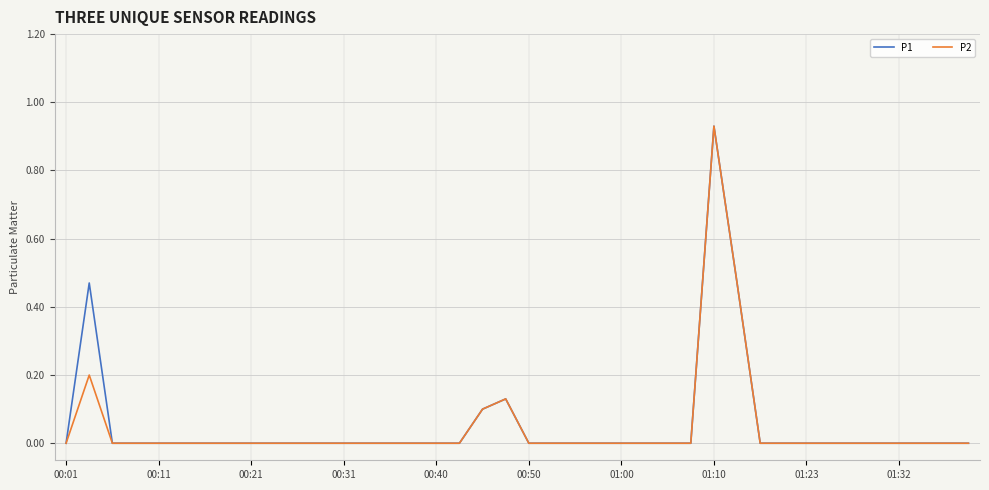

True or false: P2 has a value of 0.3 at 00:50.

False